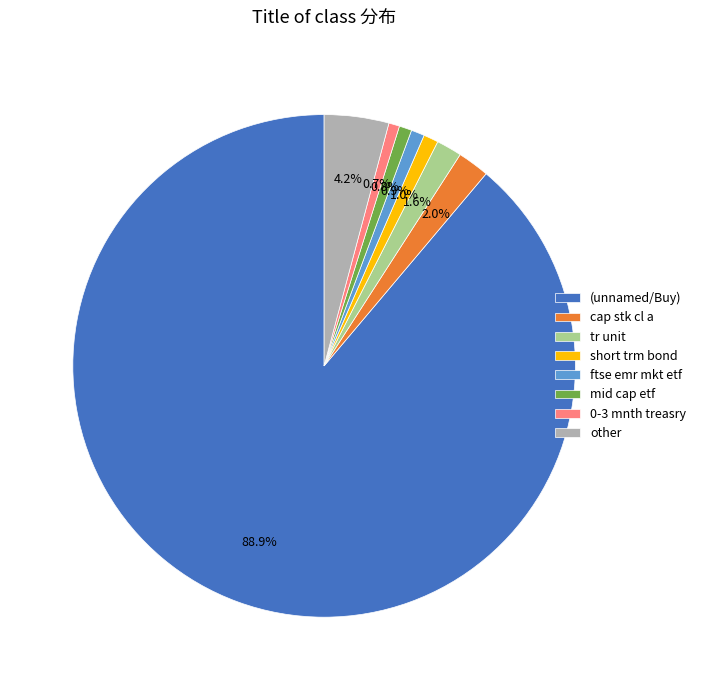

How many segments does this pie chart have?

8